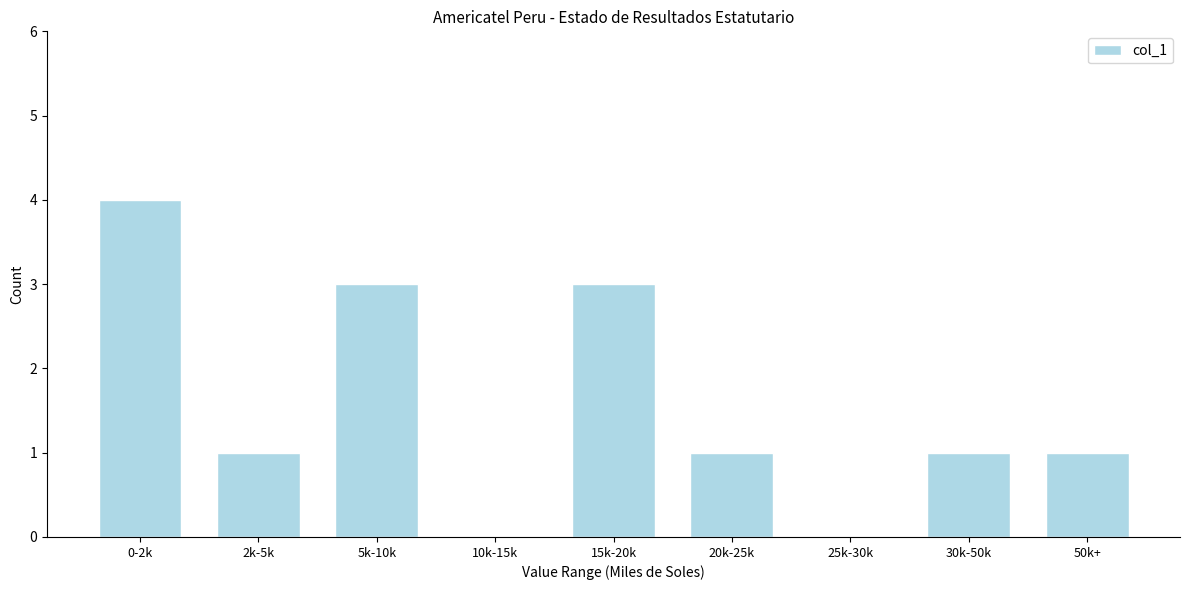

Reading left to right, what are all the values shown in this chart?

0-2k=4	2k-5k=1	5k-10k=3	10k-15k=0	15k-20k=3	20k-25k=1	25k-30k=0	30k-50k=1	50k+=1